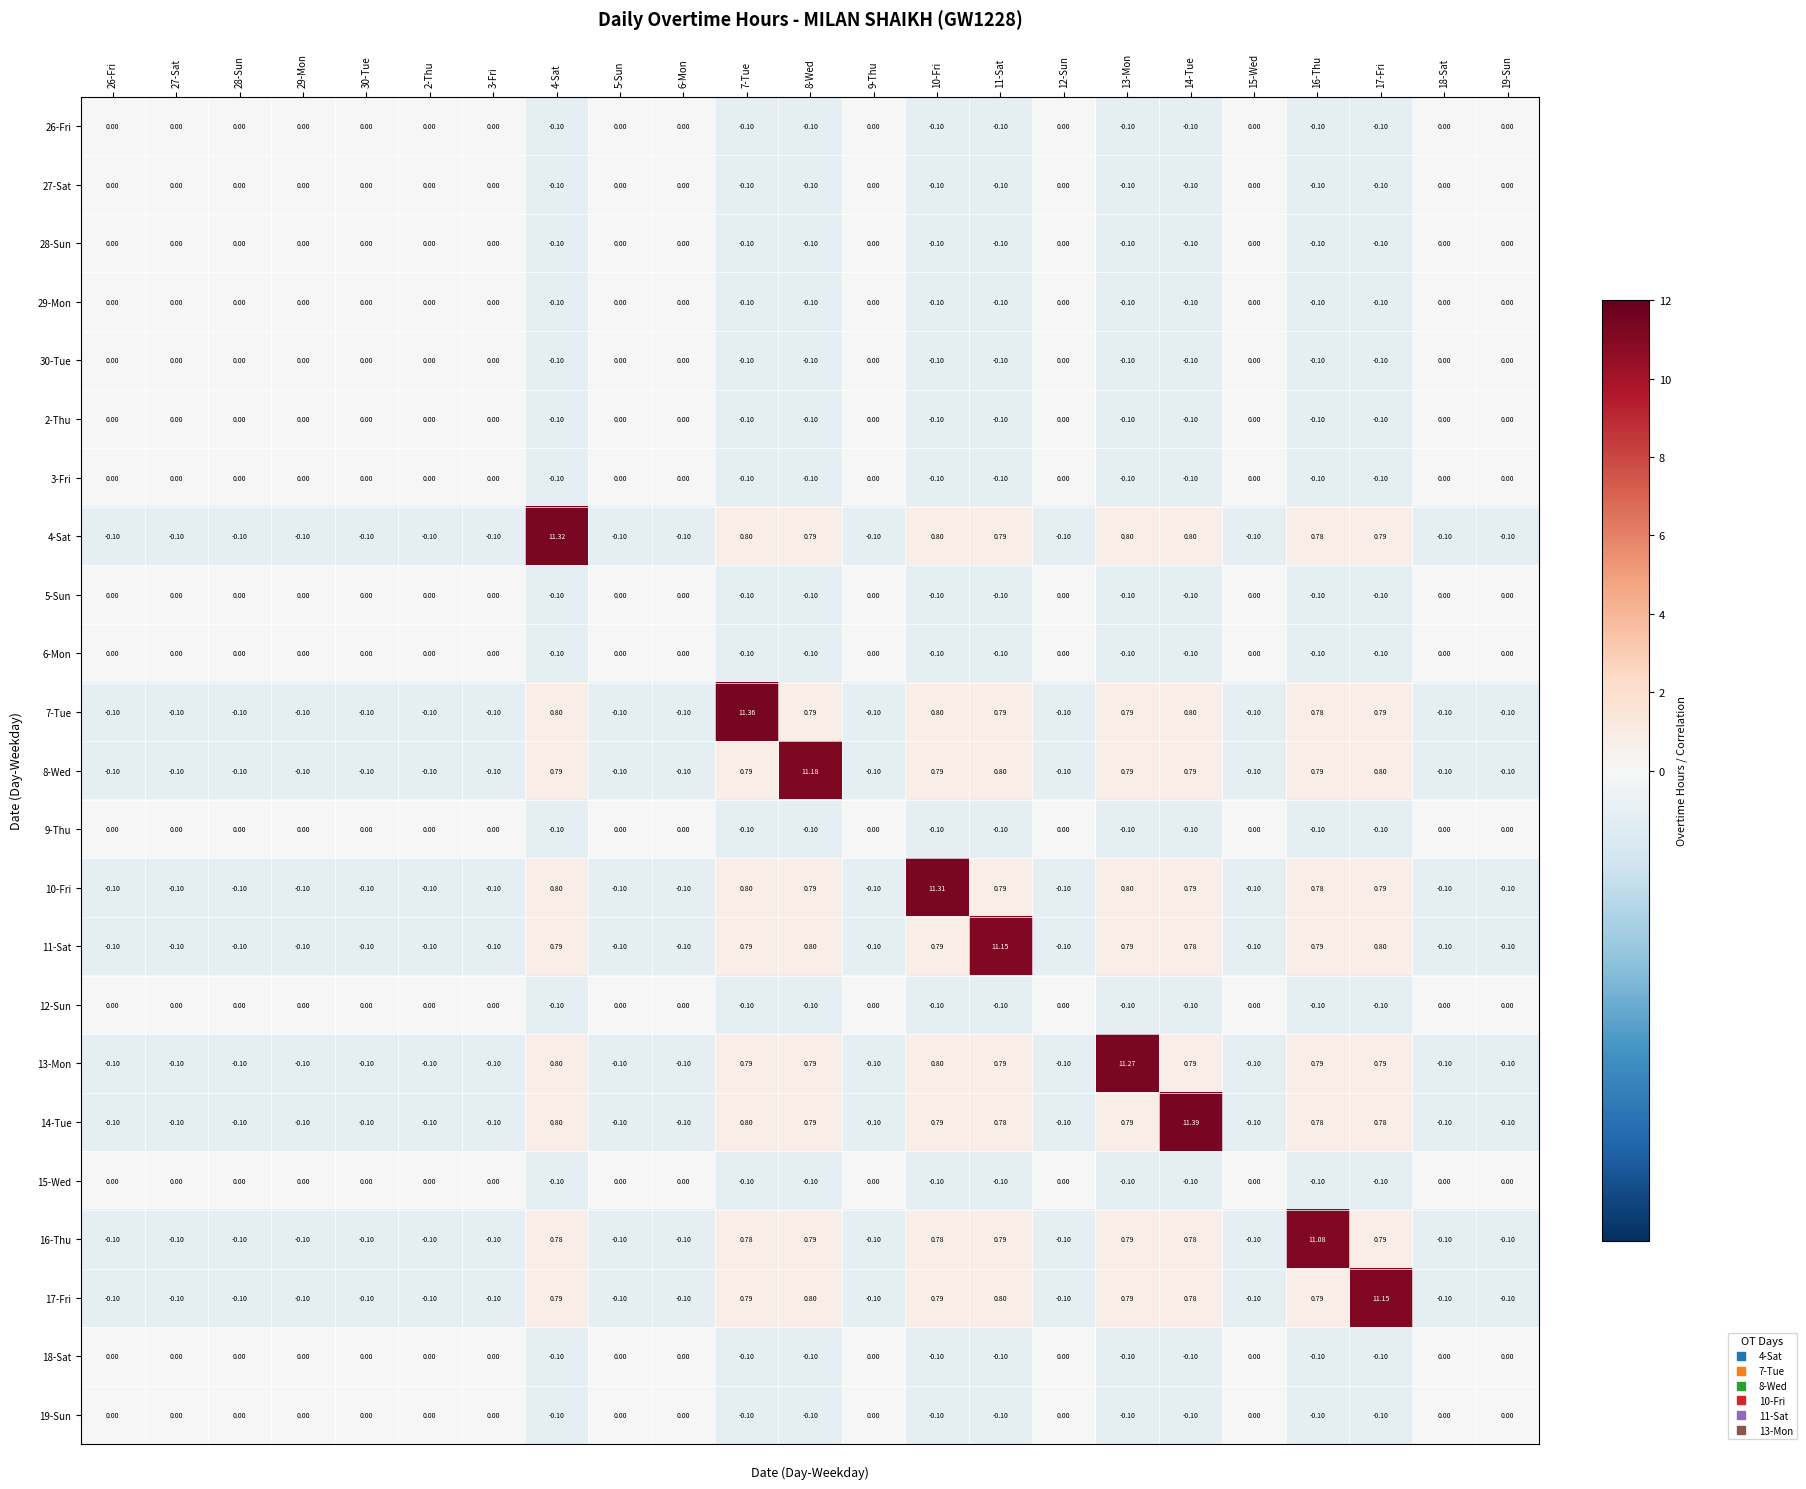

Is the value of 19-Sun at 27-Sat greater than the value of 13-Mon at 4-Sat?

No